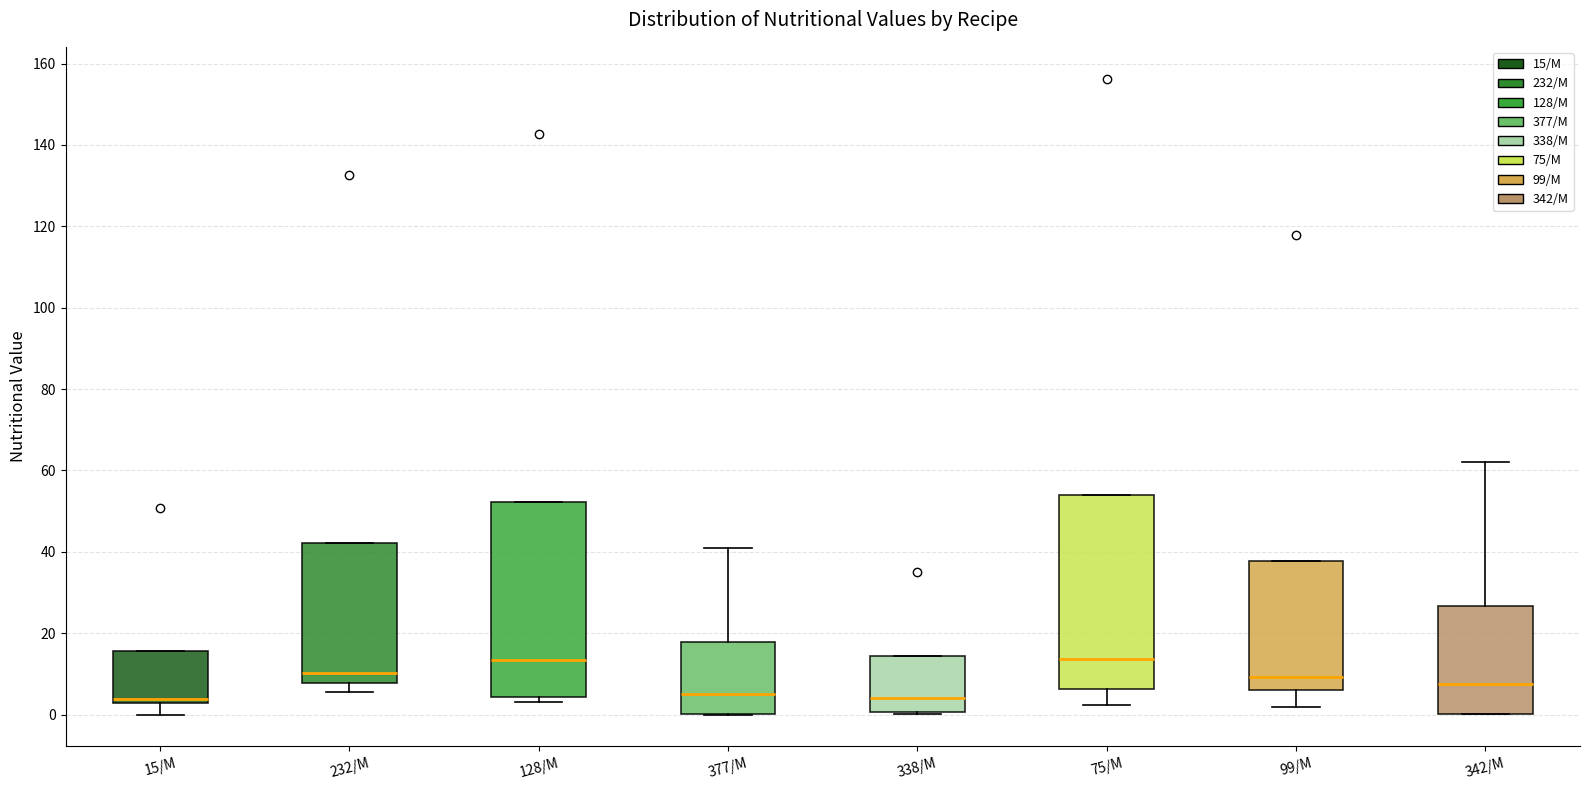

Reading left to right, read every box against the y-axis: the position of its median line, the range the box covers, and the ends of its whiskers. The values are not printed on the chart, so give them approximately, as read against the axis.

15/М: median 4, box 2 to 16, whiskers 0 to 16
232/М: median 10, box 8 to 42, whiskers 6 to 42
128/М: median 14, box 4 to 52, whiskers 4 (just below the box's lower edge) to 52
377/М: median 6, box 0 to 18, whiskers 0 to 40
338/М: median 4, box 0 to 14, whiskers 0 to 14
75/М: median 14, box 6 to 54, whiskers 2 to 54
99/М: median 10, box 6 to 38, whiskers 2 to 38
342/М: median 8, box 0 to 26, whiskers 0 to 62